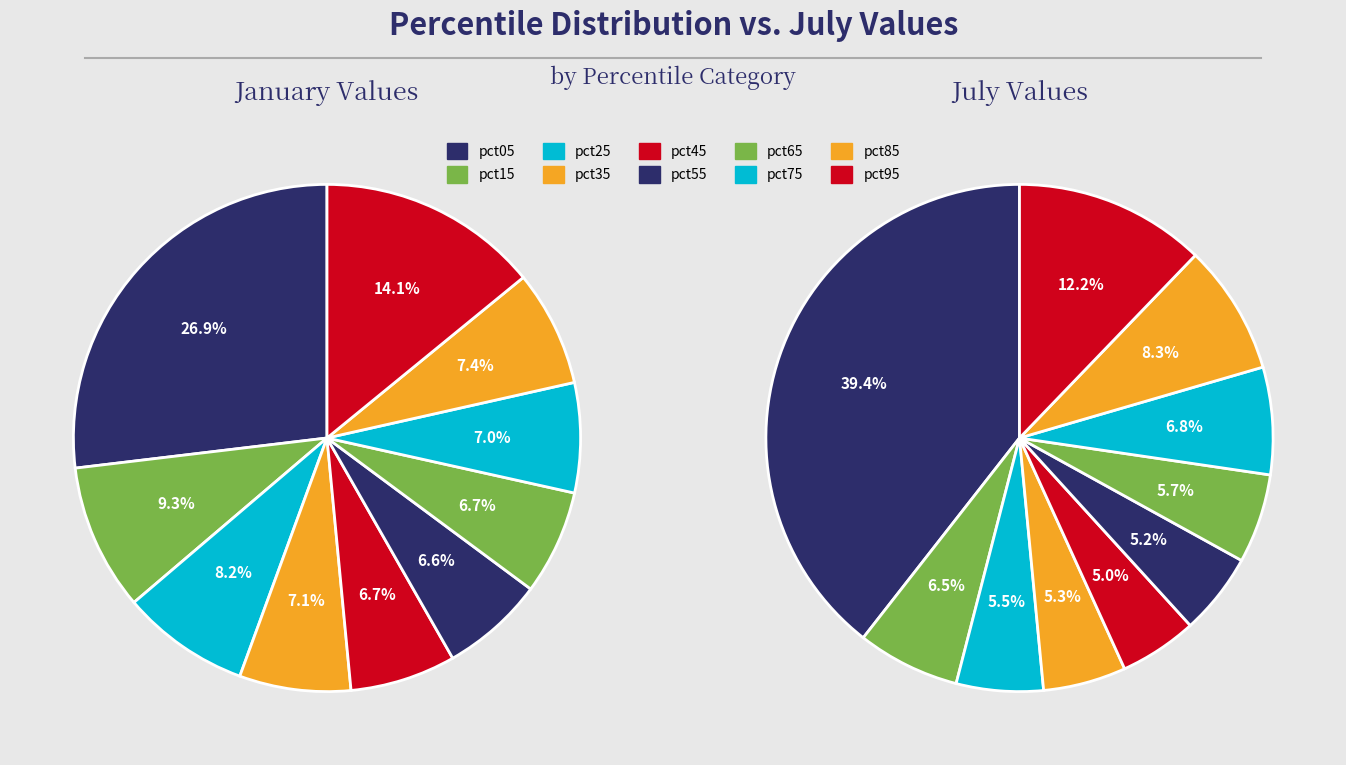

Combined, what portion of the pie is 6 and 9?

20.8%